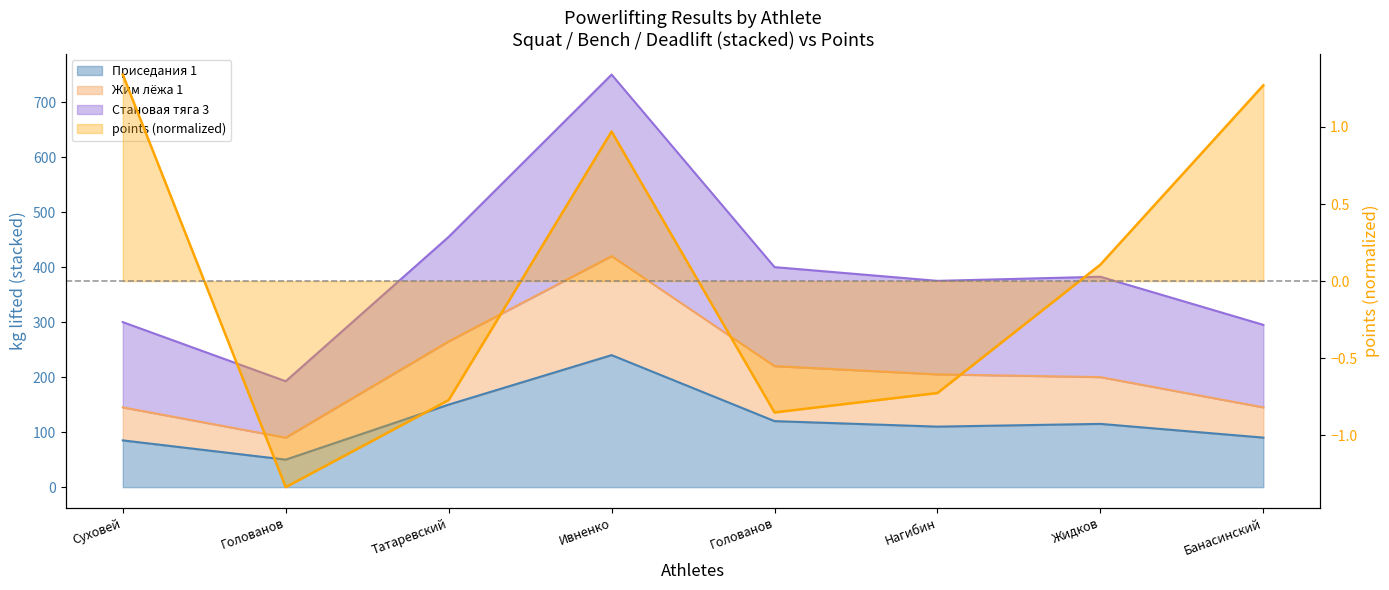

What is the highest value of the Становая тяга 3 series?

750.0